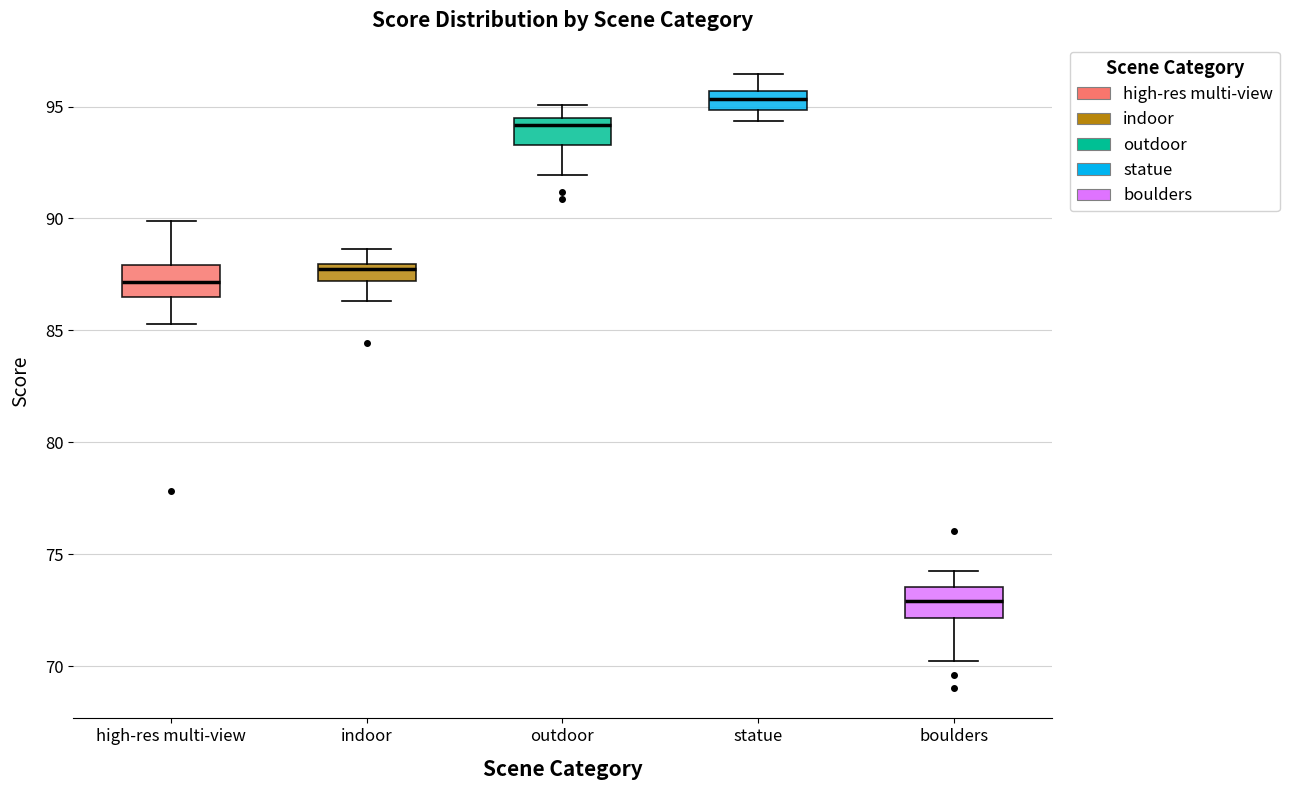

Which box's median line is the highest?

statue